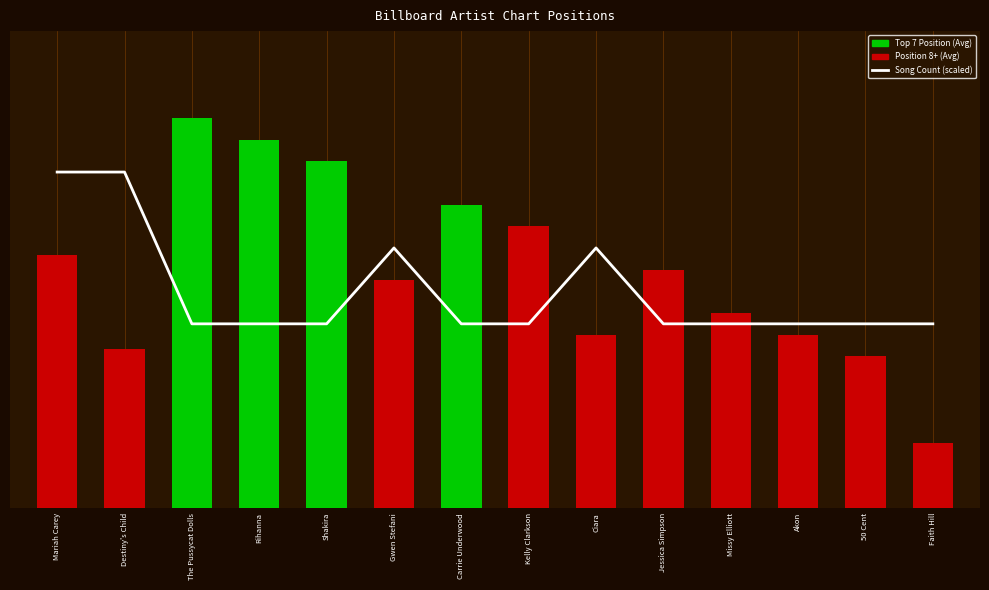

What is the greatest value displayed?

18.0